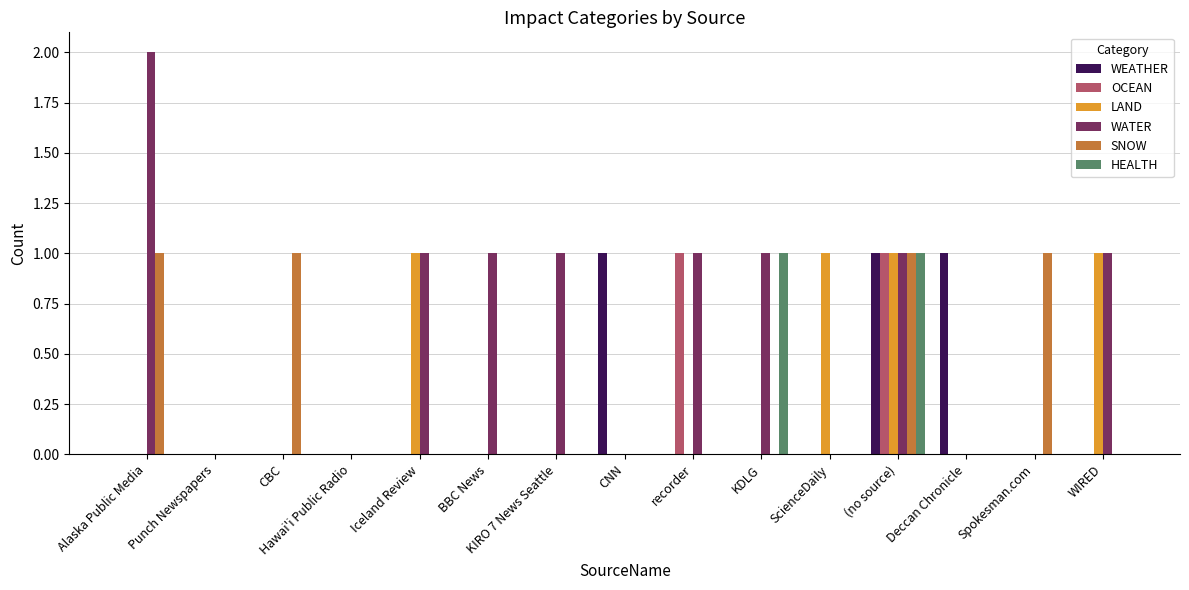

At which category is the sum across all series the highest?

(no source)